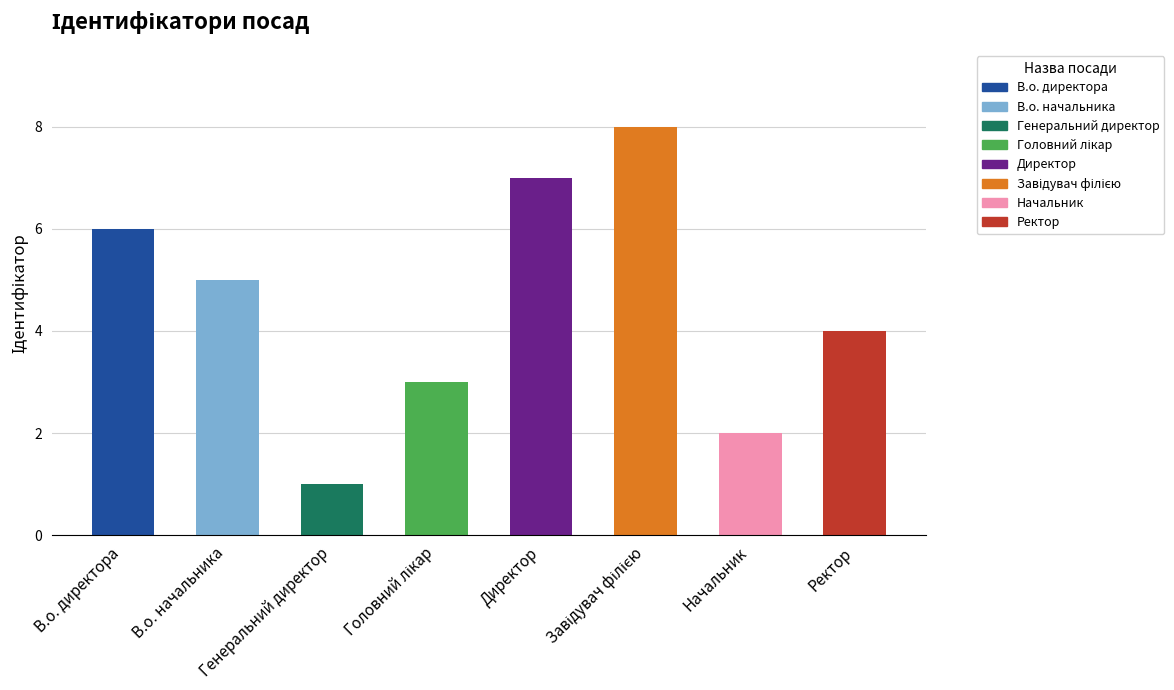

What is the minimum value shown in the chart?

1